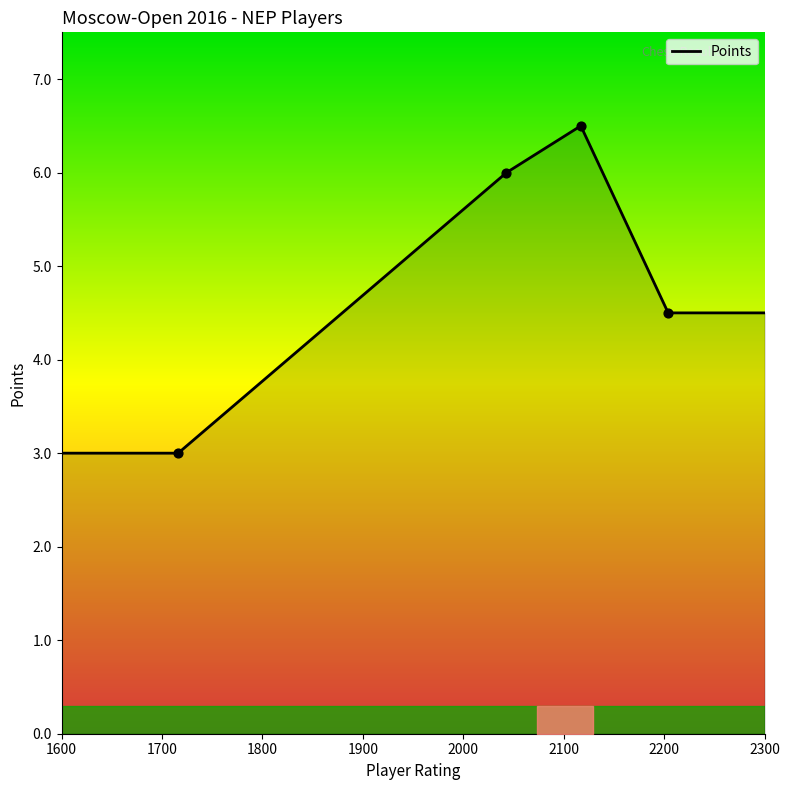

Approximately how many times larger is the value at Jaiswal Rupesh (2043) compared to Jaiswal Rupesh (2204)?

1.3